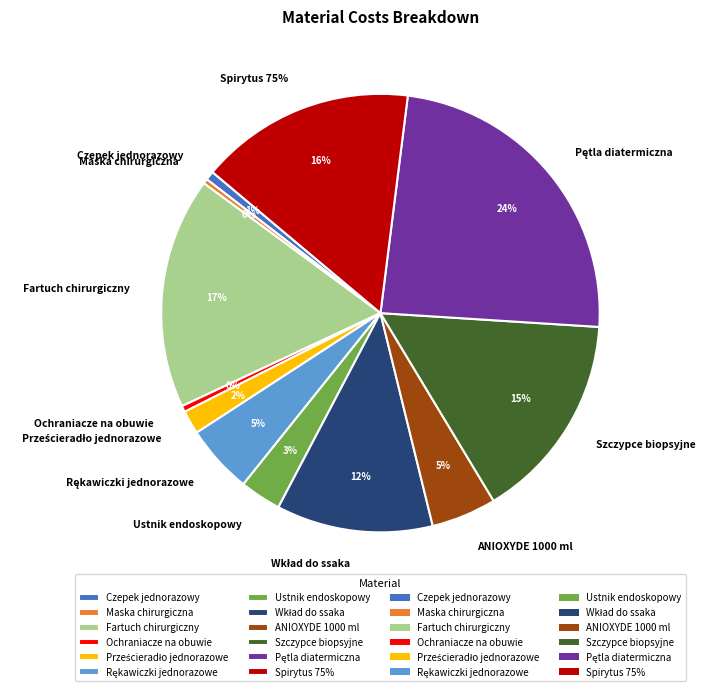

What percentage is the Pętla diatermiczna slice, to the nearest percent?

24%